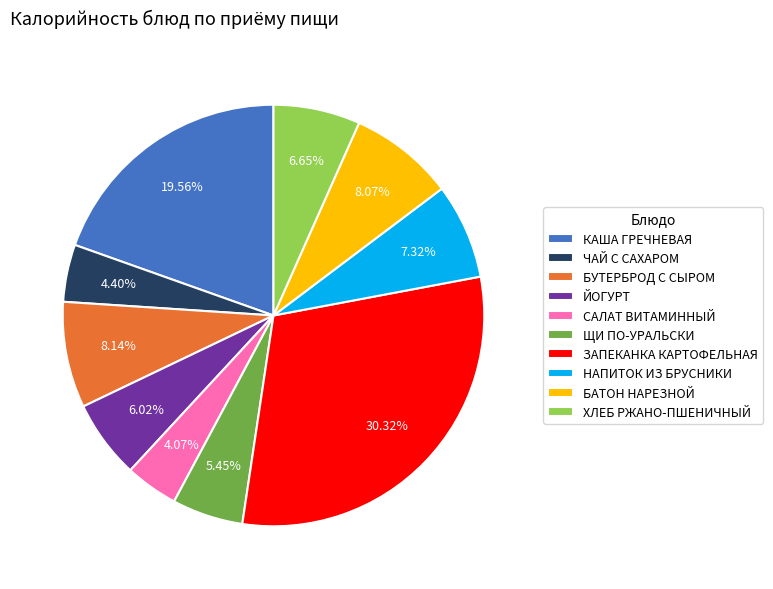

What percentage do НАПИТОК ИЗ БРУСНИКИ and БАТОН НАРЕЗНОЙ together represent?

15.4%